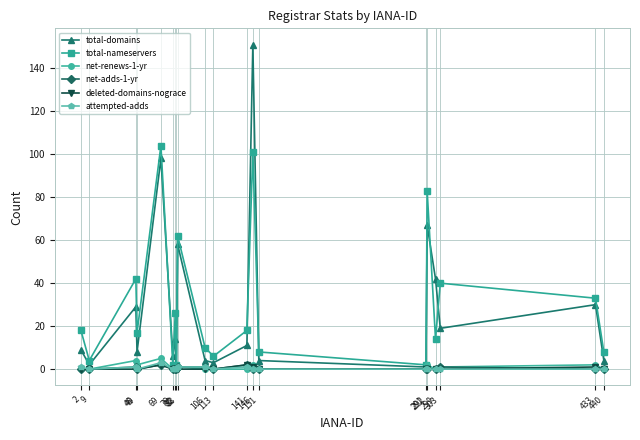

Which series has the widest spread of values?

total-domains